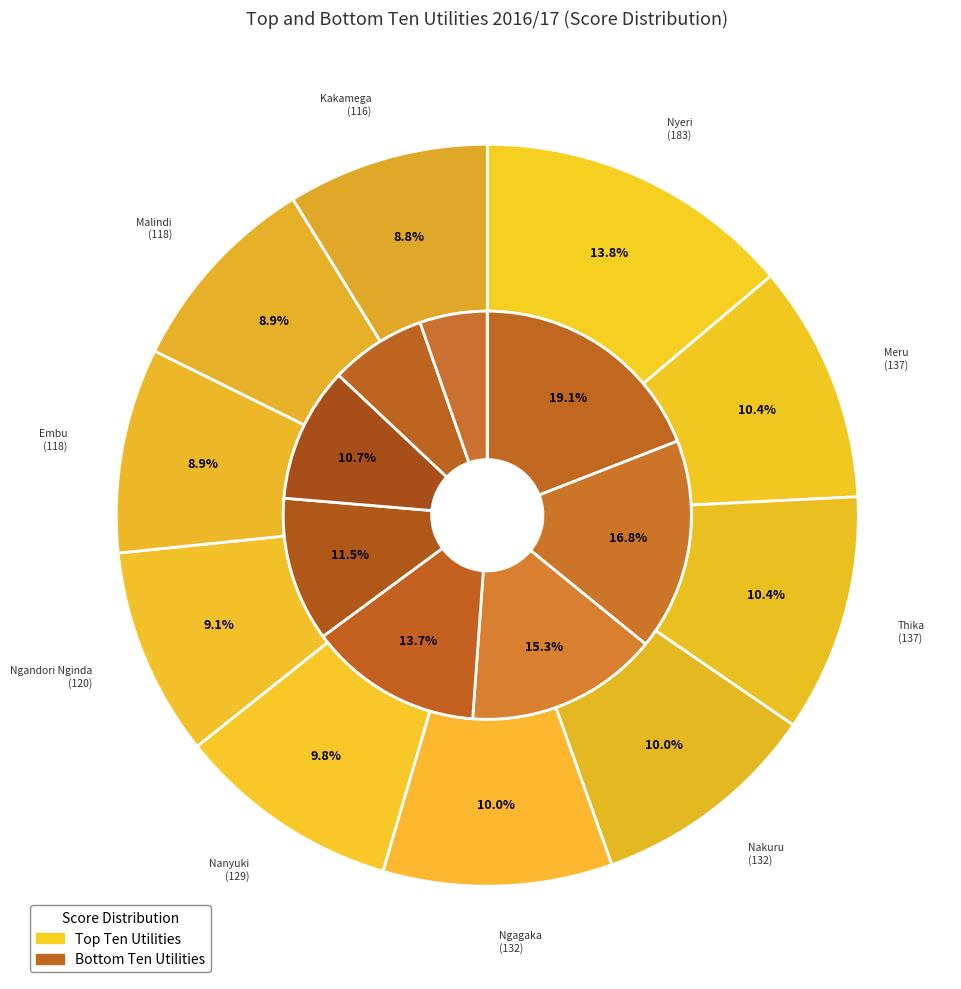

How many slices are in this pie chart?

10